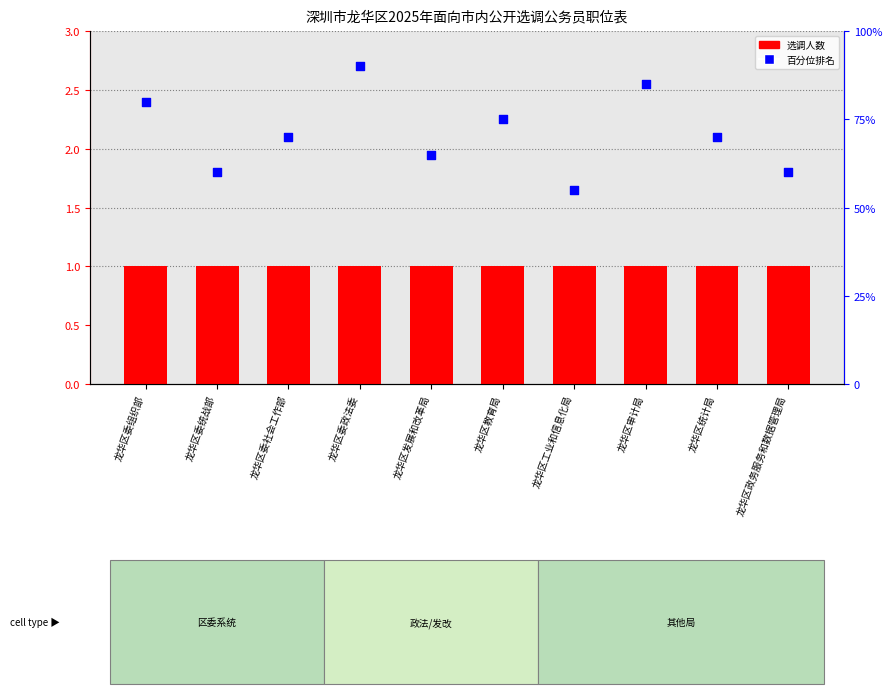

What are all the series names shown in the legend?

选调人数, 百分位排名